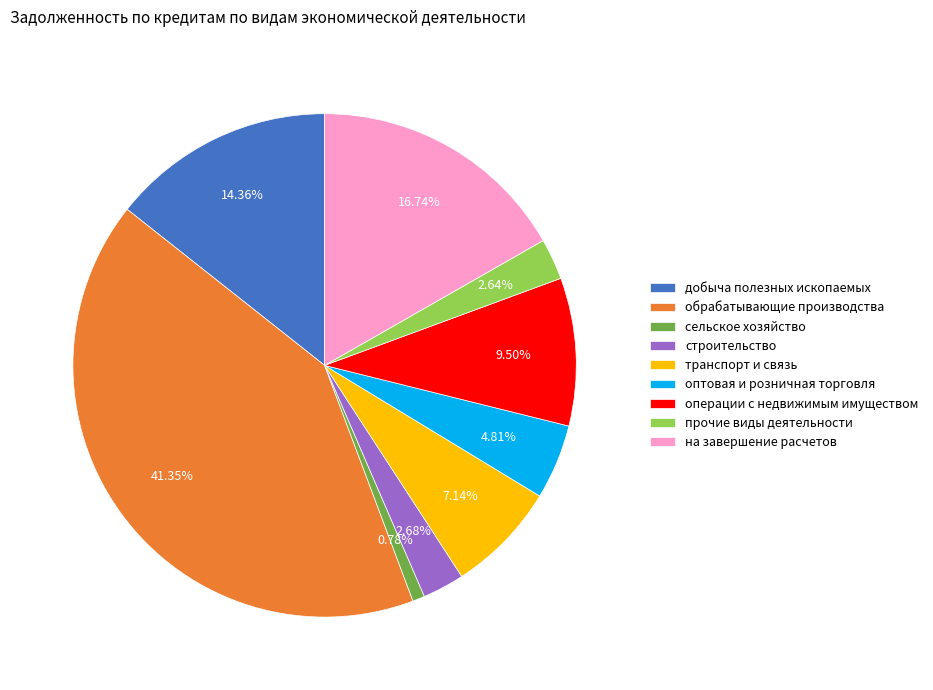

How many segments does this pie chart have?

9